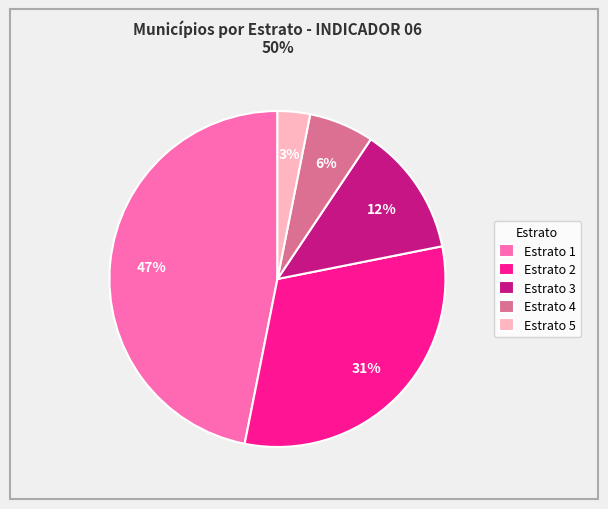

To the nearest percent, what percentage of the pie is Estrato 2?

31%